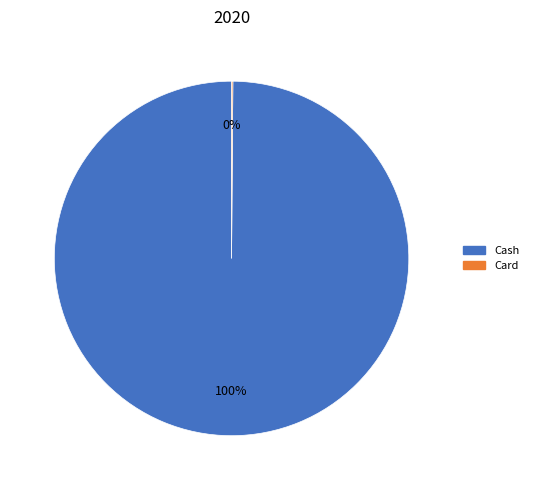

True or false: Cash accounts for 100% of the total.

True